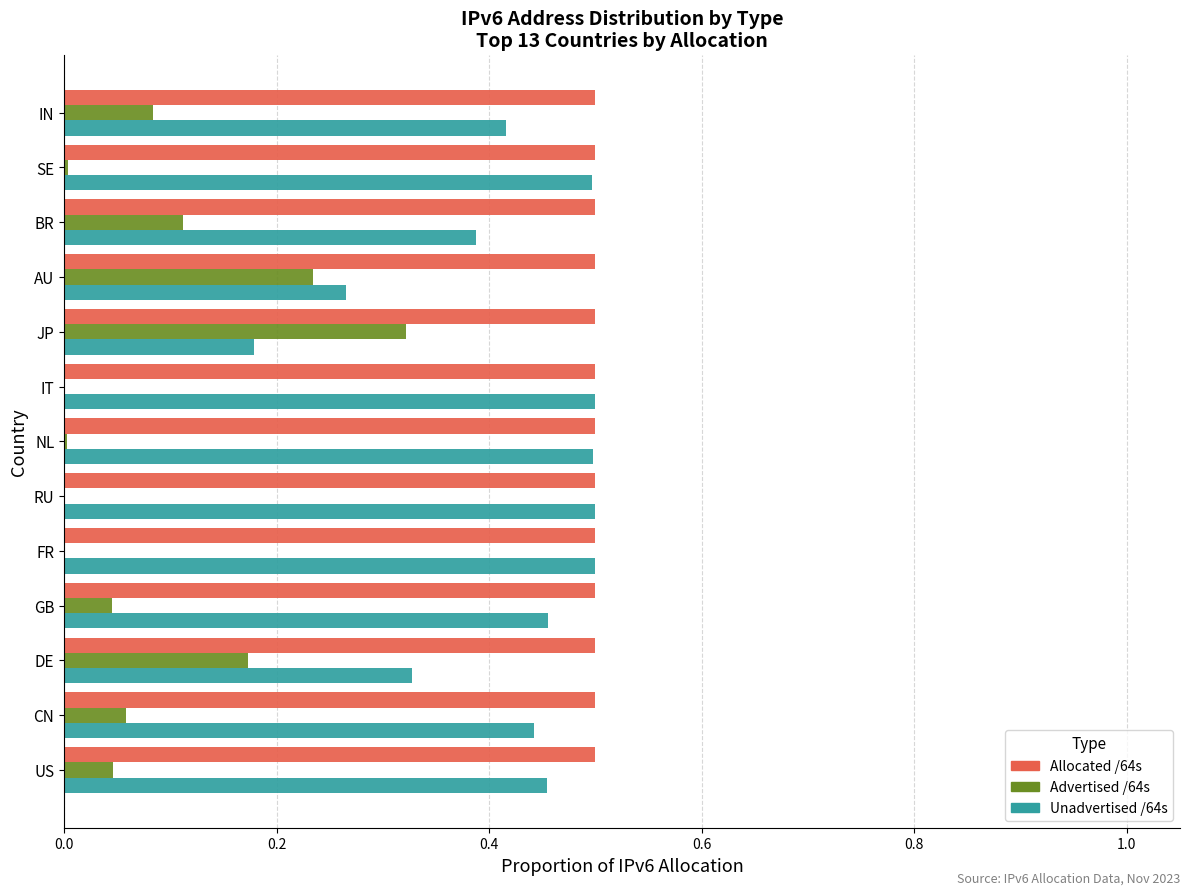

Is the value of Unadvertised /64s at JP greater than the value of Advertised /64s at IN?

Yes